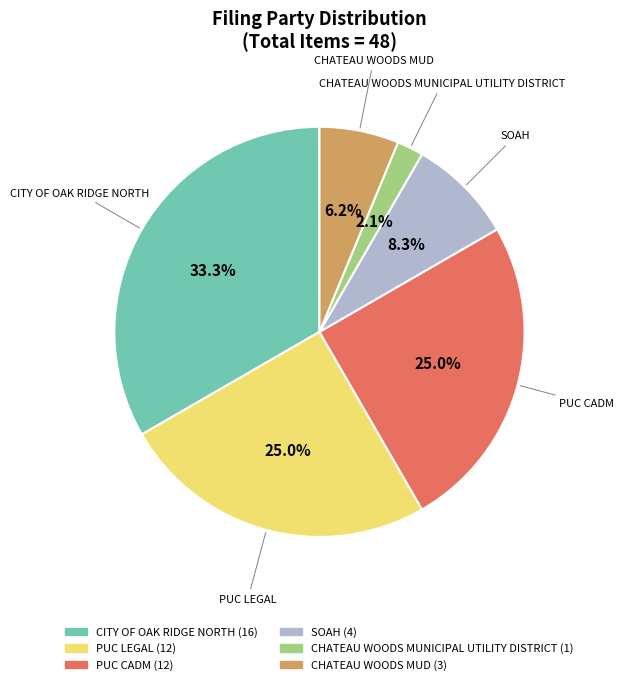

What is the smallest slice in the pie chart?

CHATEAU WOODS MUNICIPAL UTILITY DISTRICT